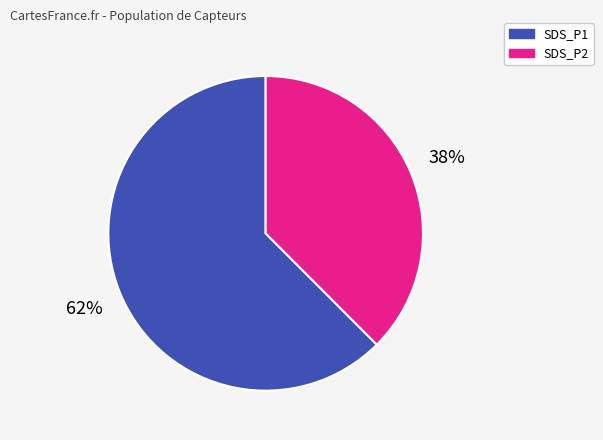

Is there a majority slice in this chart?

Yes